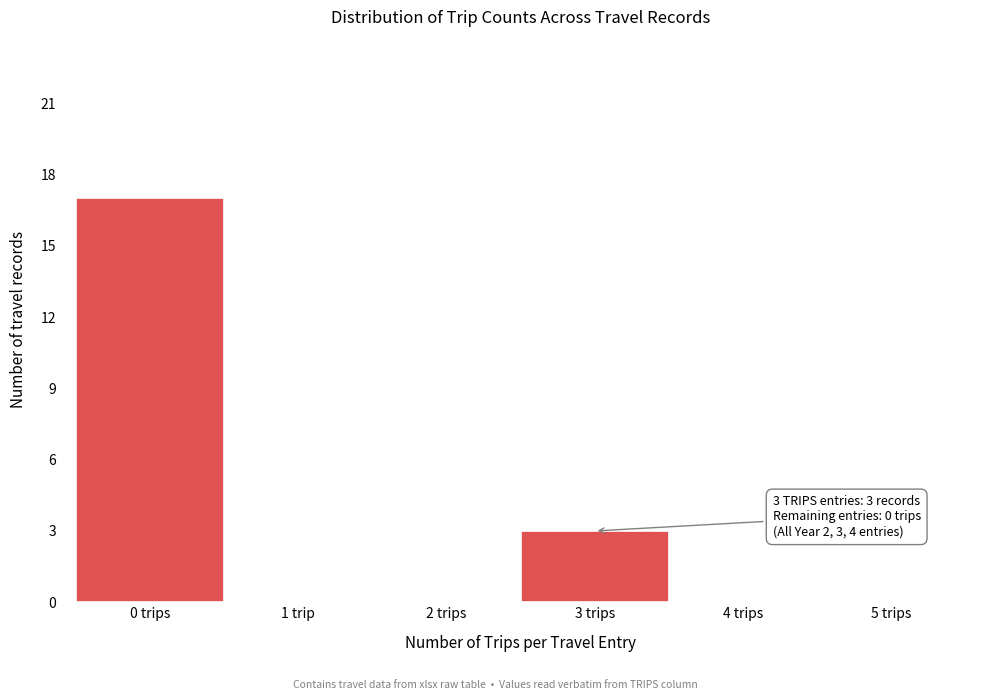

Reading left to right, what are all the values shown in this chart?

0 trips=17	1 trip=0	2 trips=0	3 trips=3	4 trips=0	5 trips=0